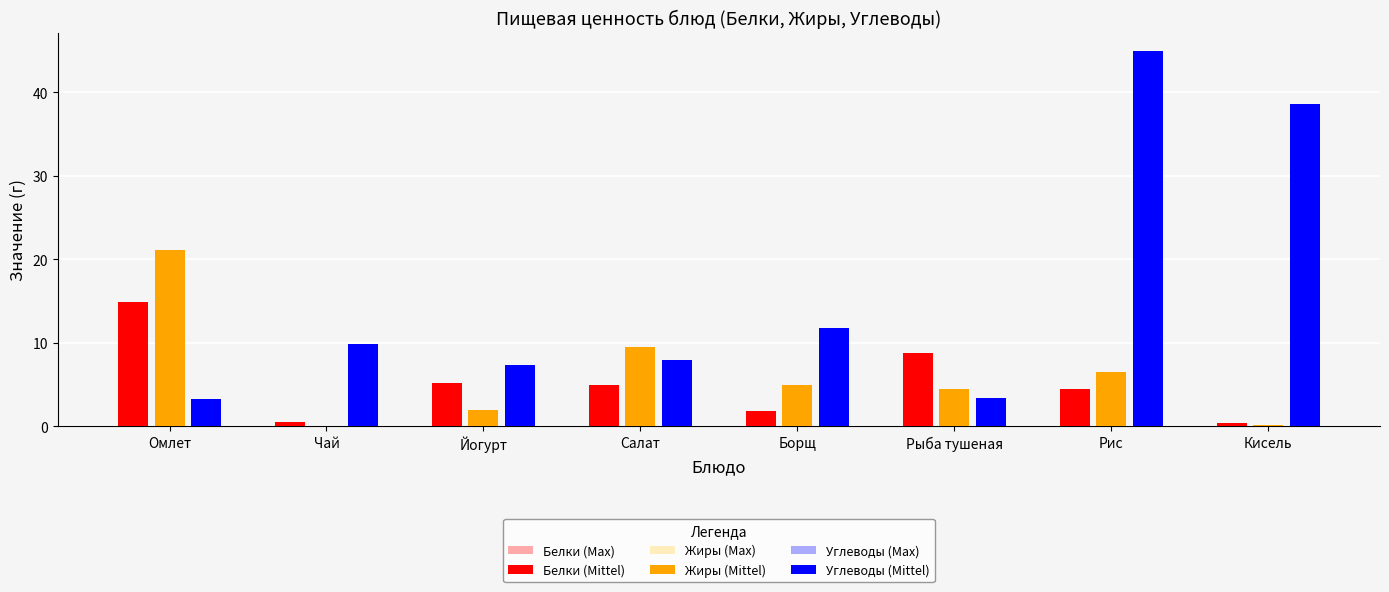

The value of Жиры (Max) at Рыба тушеная is 4.4. True or false?

True